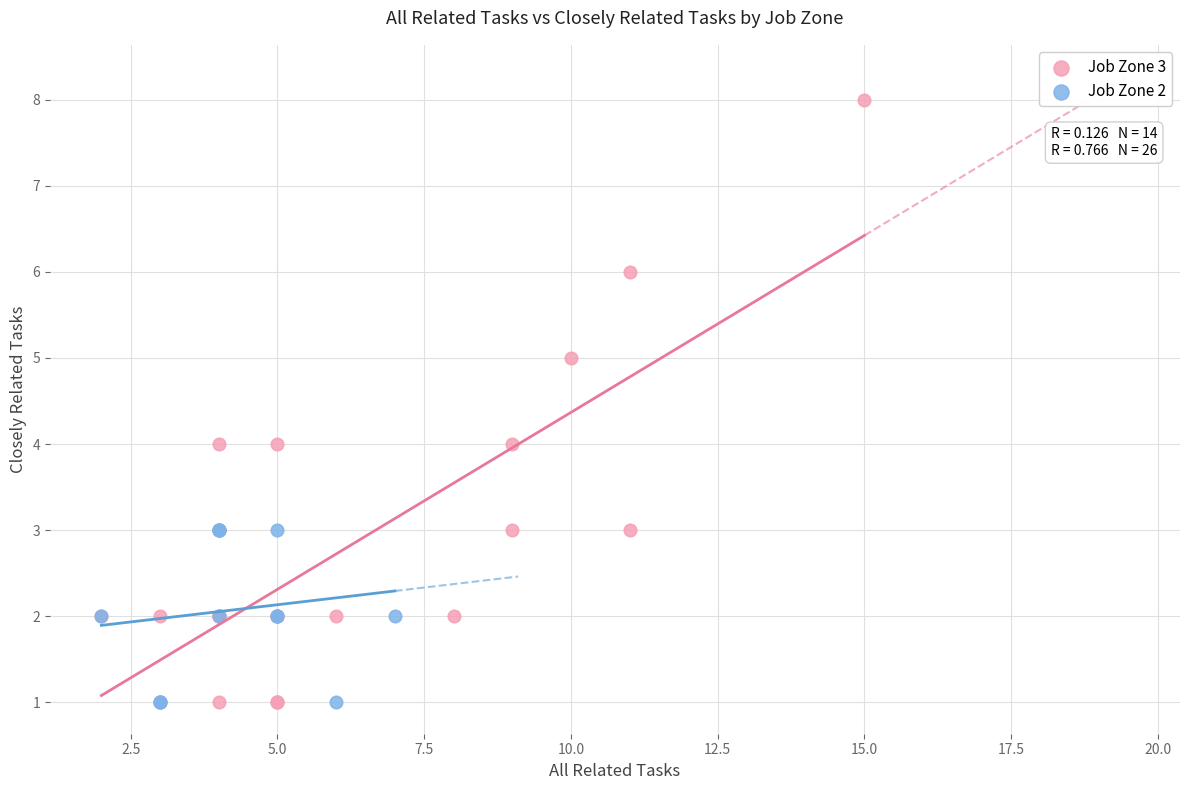

Which series reaches the maximum Y coordinate?

Job Zone 3